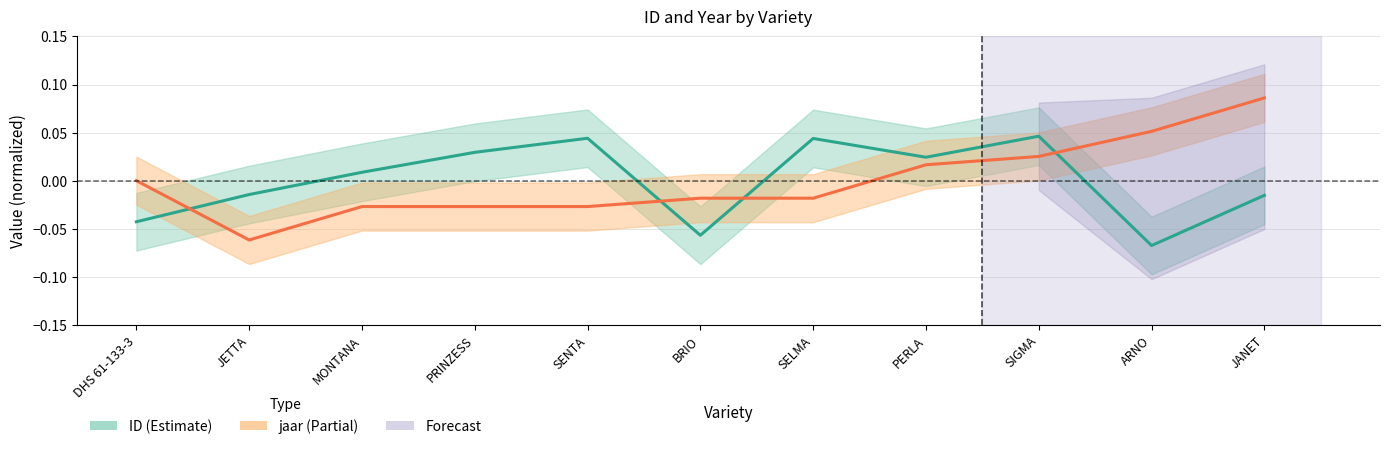

Is this an area chart (filled region under the line)?

No